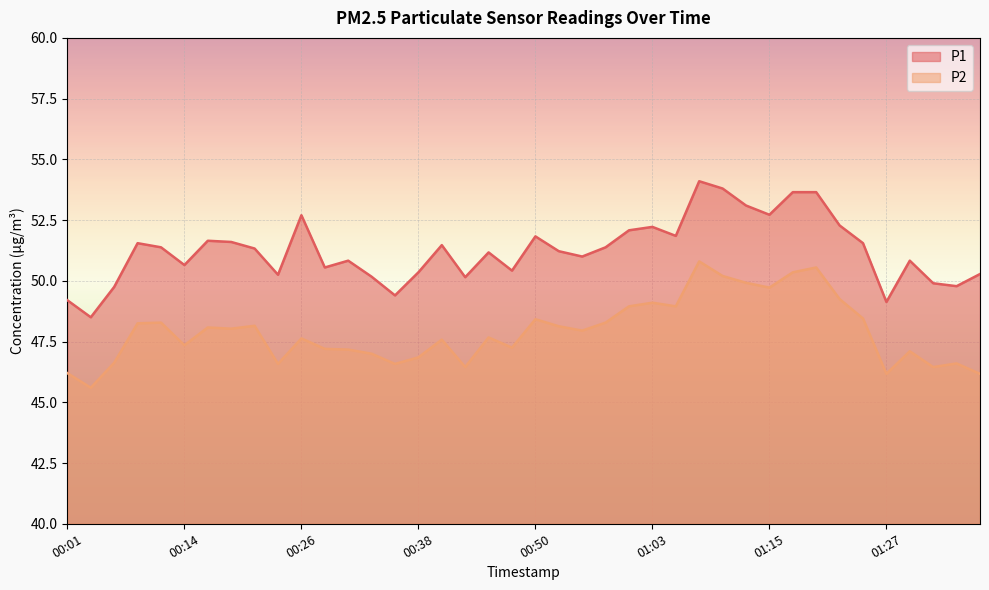

Which series has the largest total across all categories?

P1